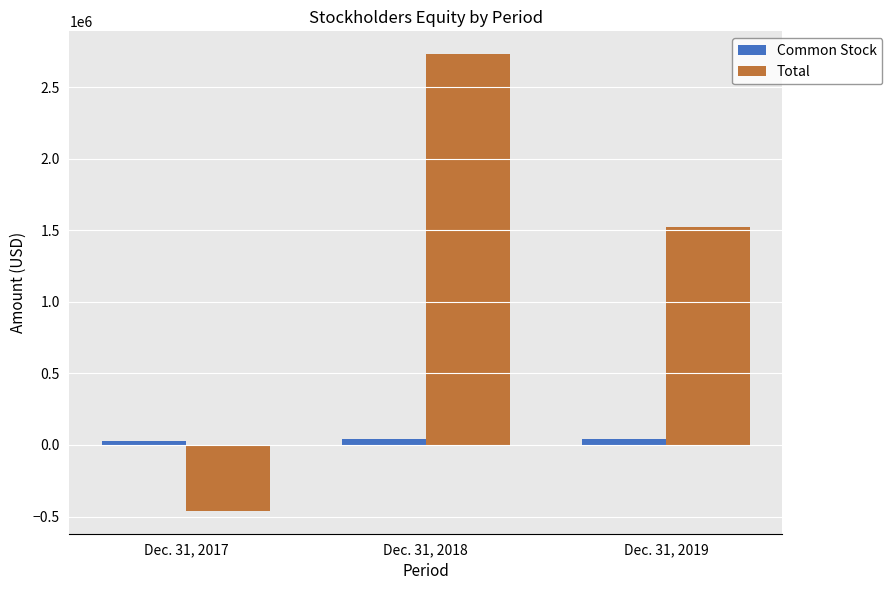

What are all the series names shown in the legend?

Common Stock, Total